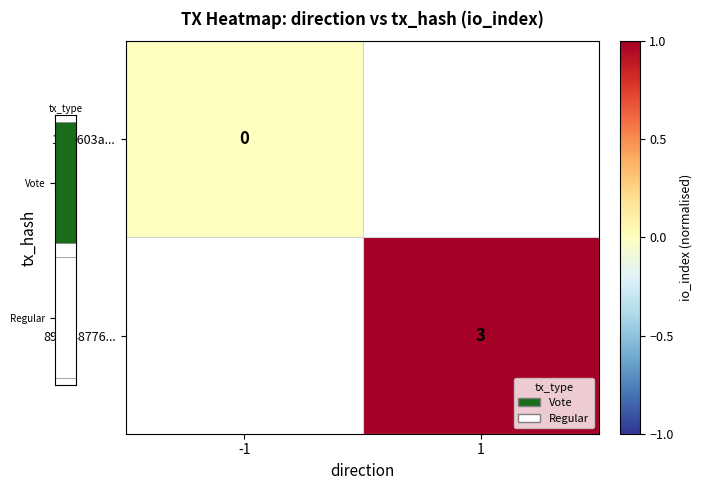

Is it true that 896848776... equals 0.6 at 1?

False